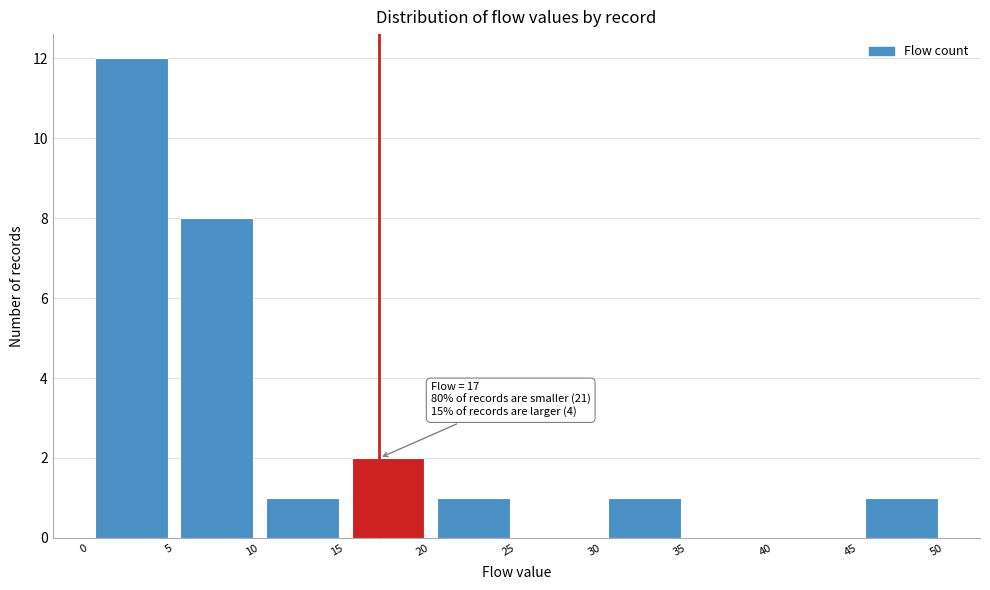

Which range on the x-axis has the tallest bar?

0 to 5